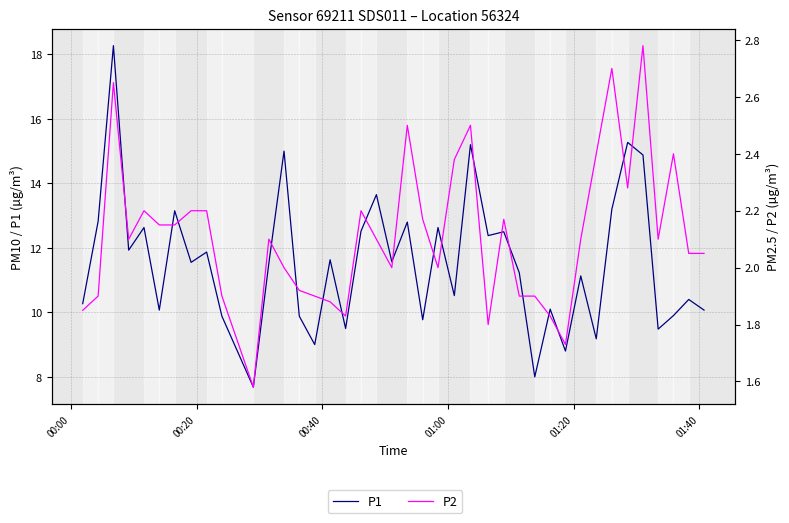

What is the greatest value displayed?

18.3